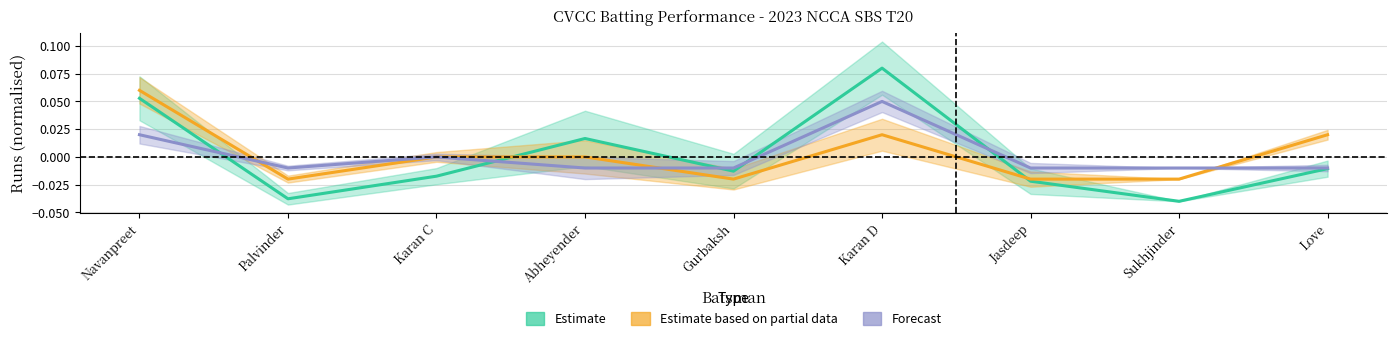

What position from the left is Jasdeep?

7